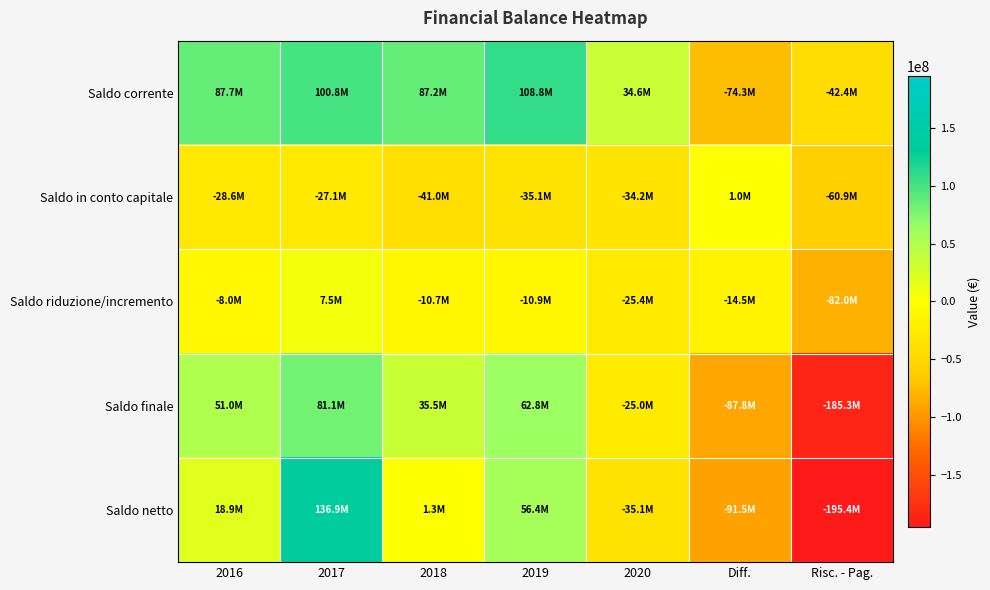

At 2017, list the series in order from smallest to largest.

Saldo in conto capitale, Saldo riduzione/incremento, Saldo finale, Saldo corrente, Saldo netto